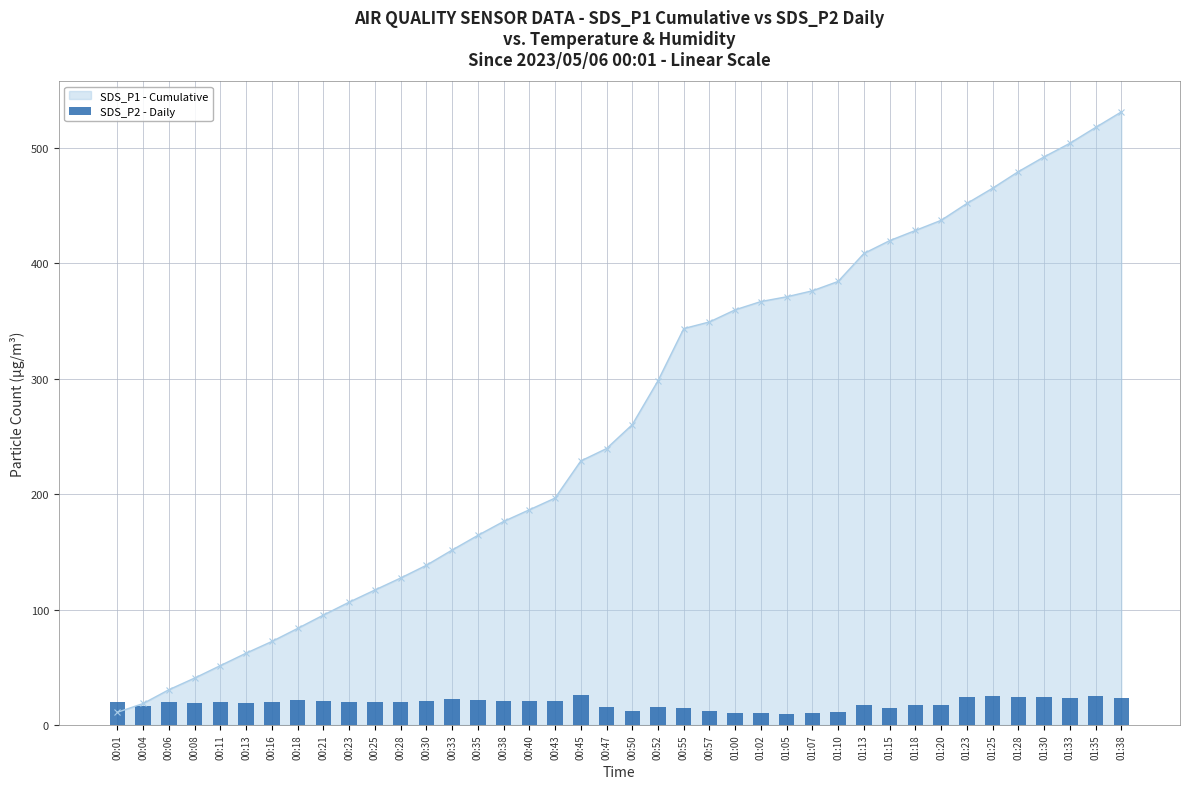

What is the value of the SDS_P1 - Cumulative point at the 4th from the left?

40.7